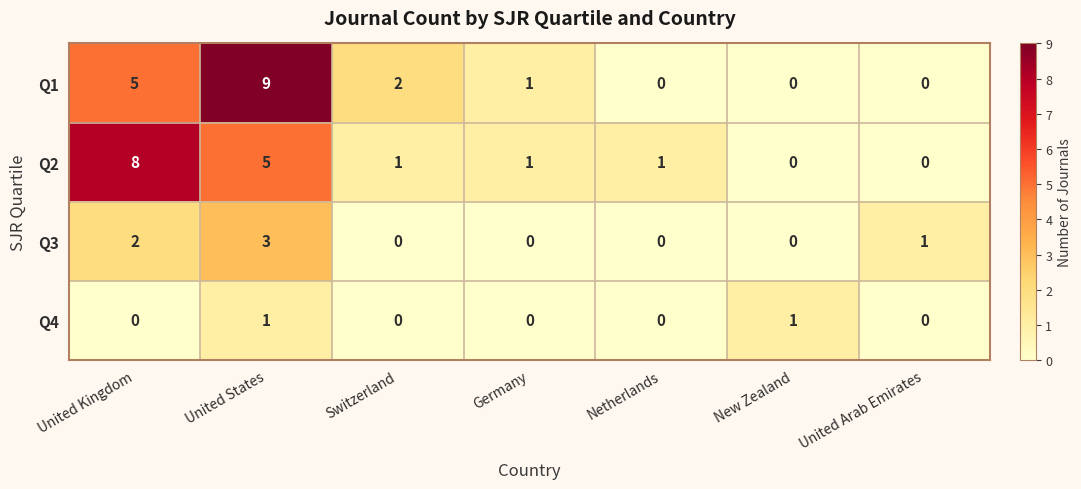

At which category is the sum across all series the highest?

United States